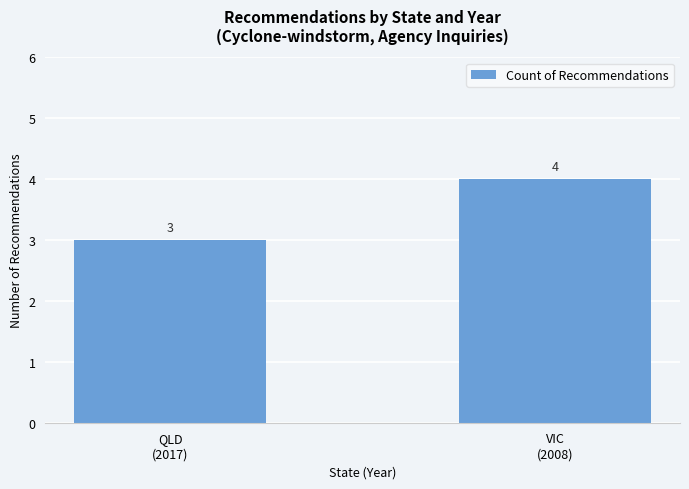

List the labels in order of value, smallest first.

QLD
(2017), VIC
(2008)